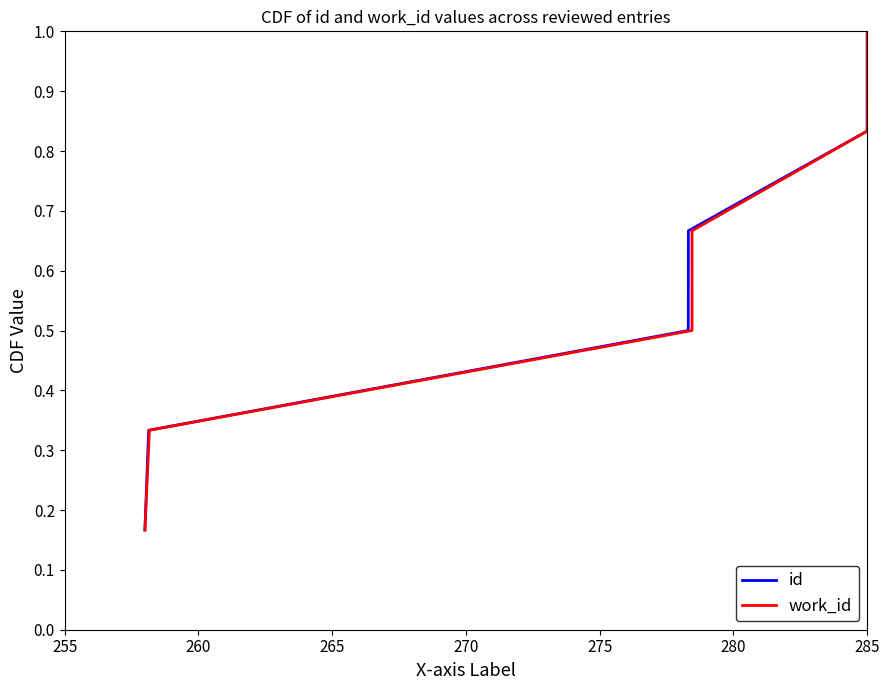

What is the highest value of the work_id series?

1.0